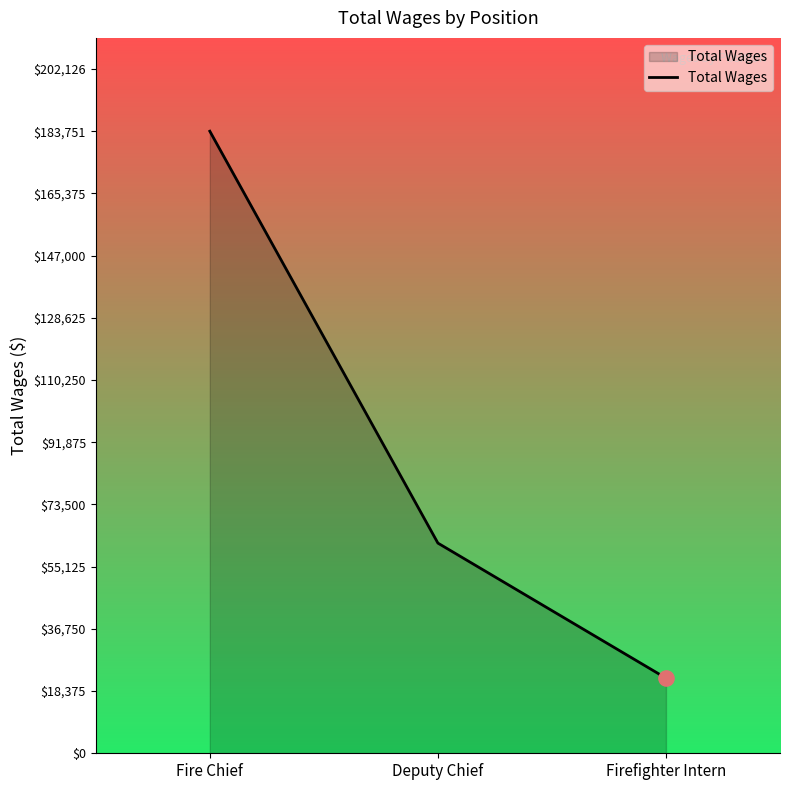

Which has a higher value, Fire Chief or Firefighter Intern?

Fire Chief